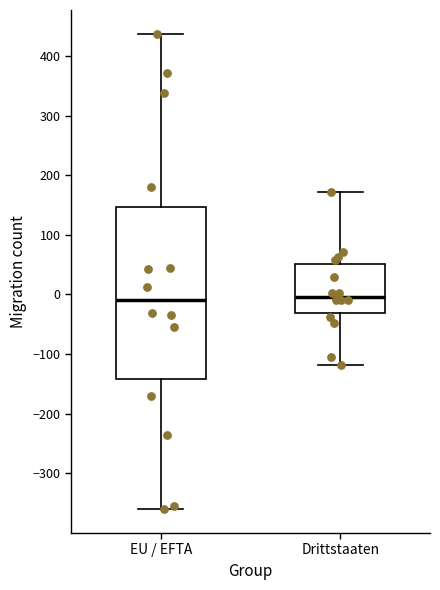

Reading left to right, read every box against the y-axis: the position of its median line, the range the box covers, and the ends of its whiskers. The values are not printed on the chart, so give them approximately, as read against the axis.

EU / EFTA: median -10, box -140 to 150, whiskers -360 to 440
Drittstaaten: median 0, box -30 to 50, whiskers -120 to 170